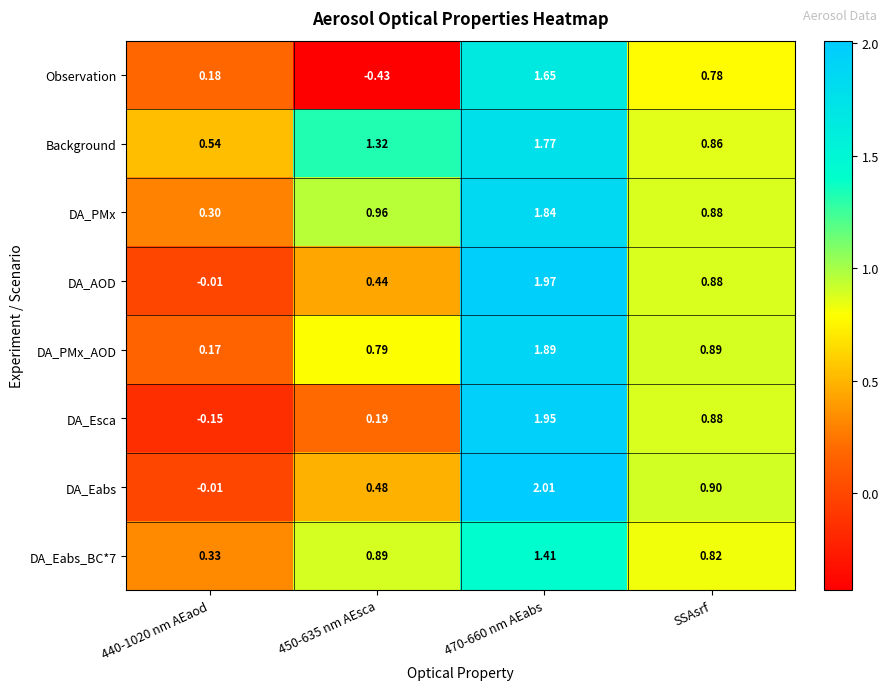

Which series has the largest range (max minus min)?

DA_Esca